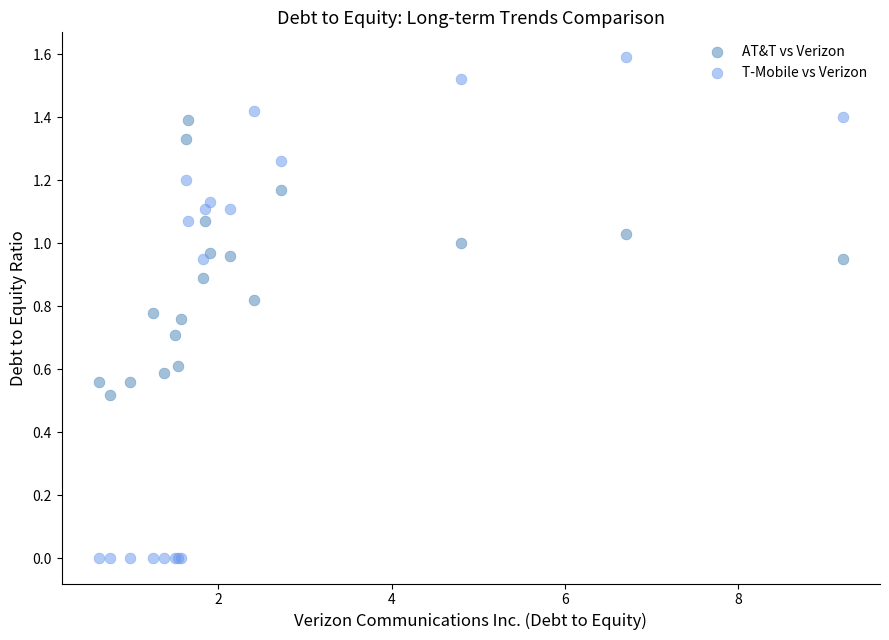

Which series reaches the minimum Y coordinate?

T-Mobile vs Verizon